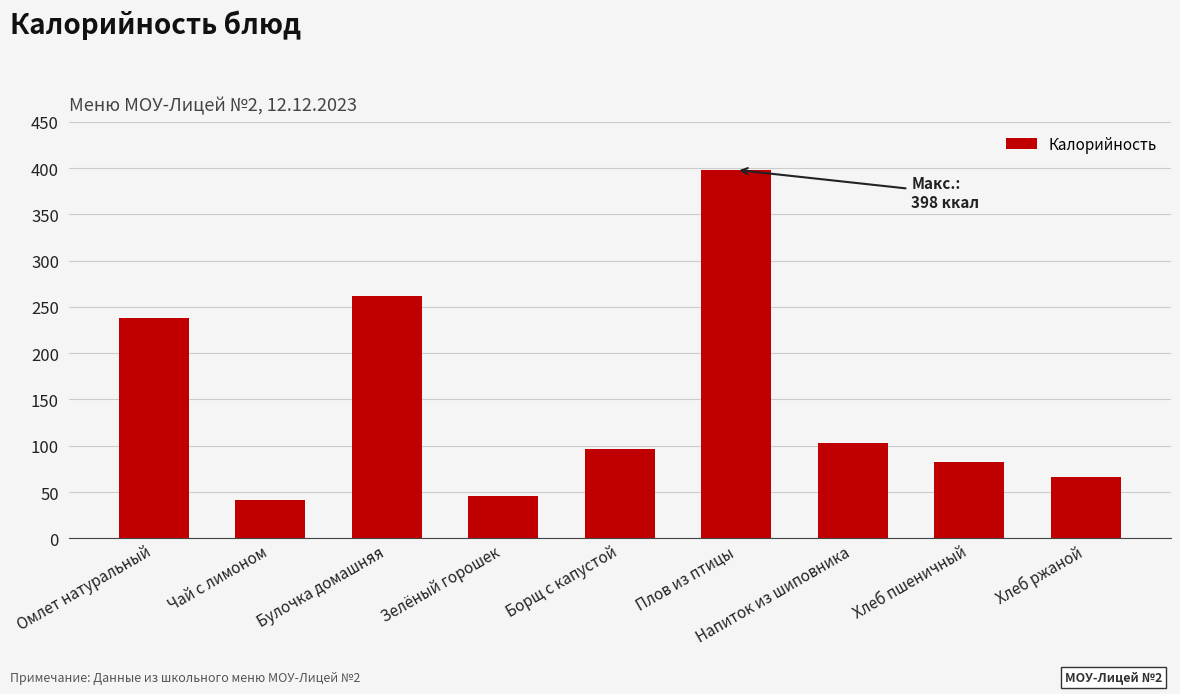

How many bars are there in total?

9